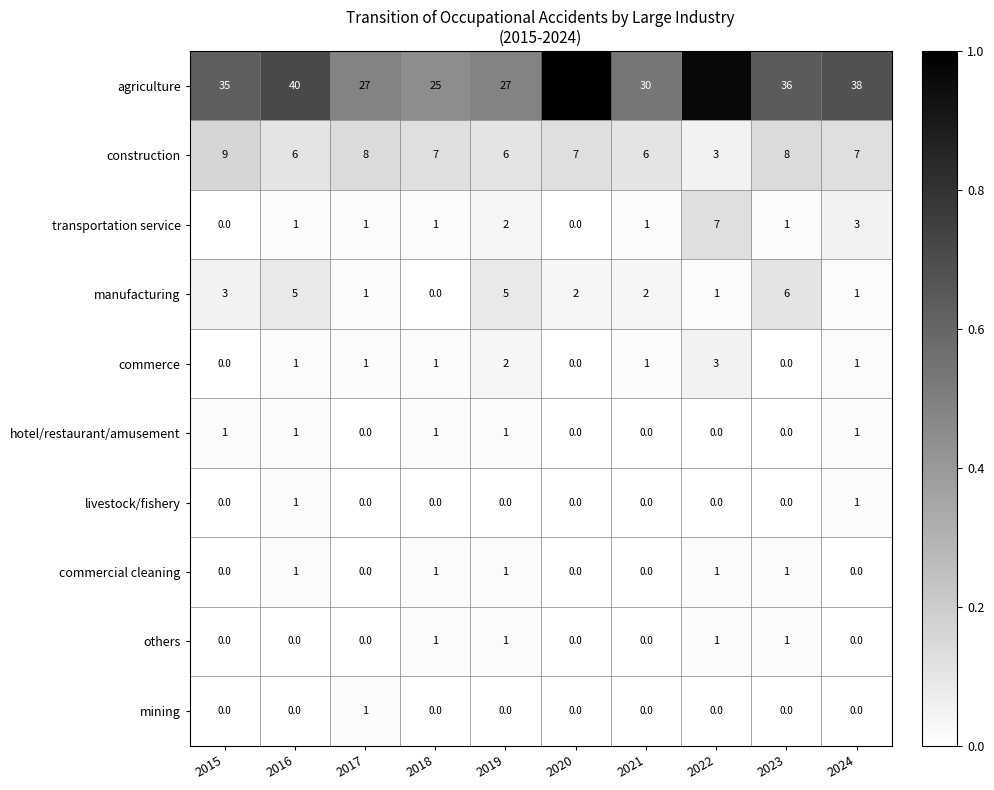

Is the value of commercial cleaning at 2019 greater than the value of transportation service at 2022?

No